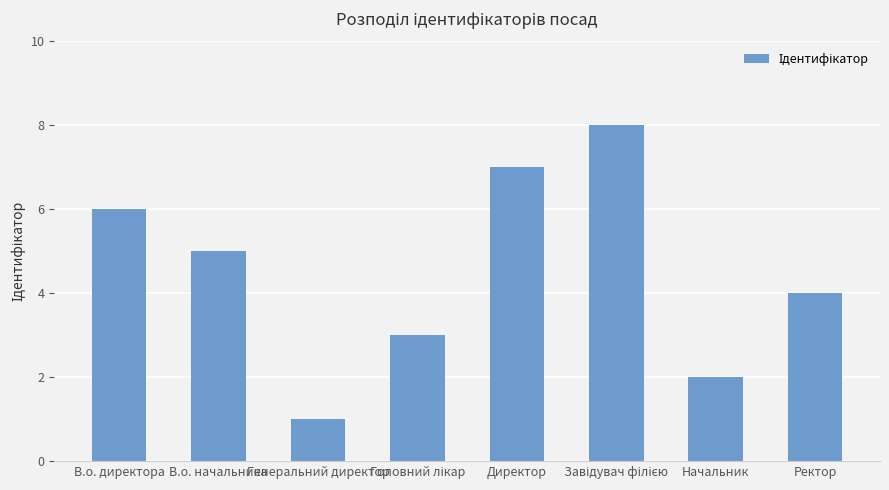

The chart shows a value of 2 at Начальник. True or false?

True